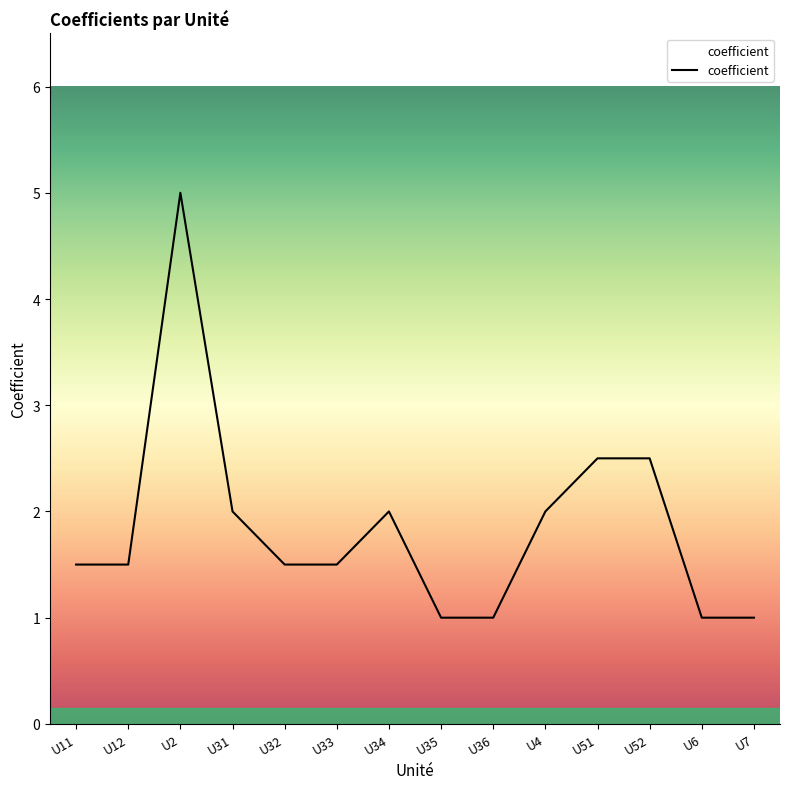

What position from the right is U52?

3